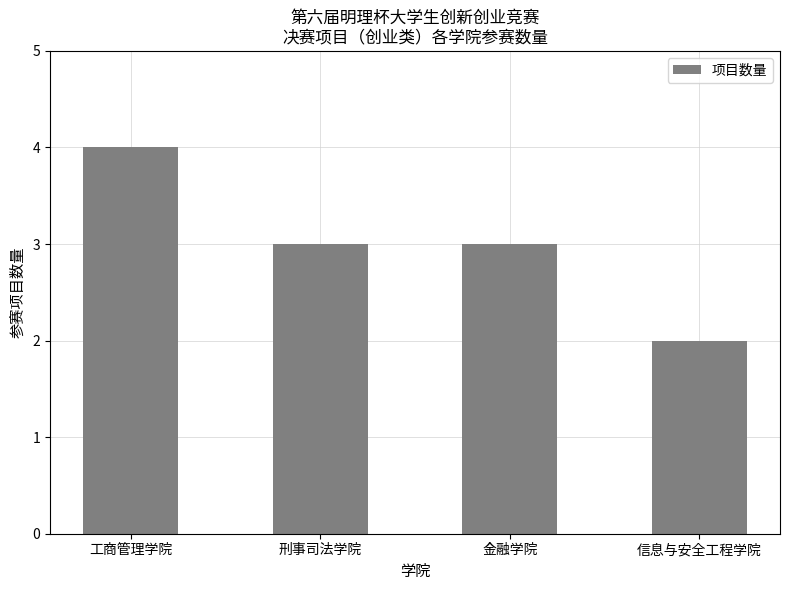

Approximately how many times larger is the value at 工商管理学院 compared to 刑事司法学院?

1.3